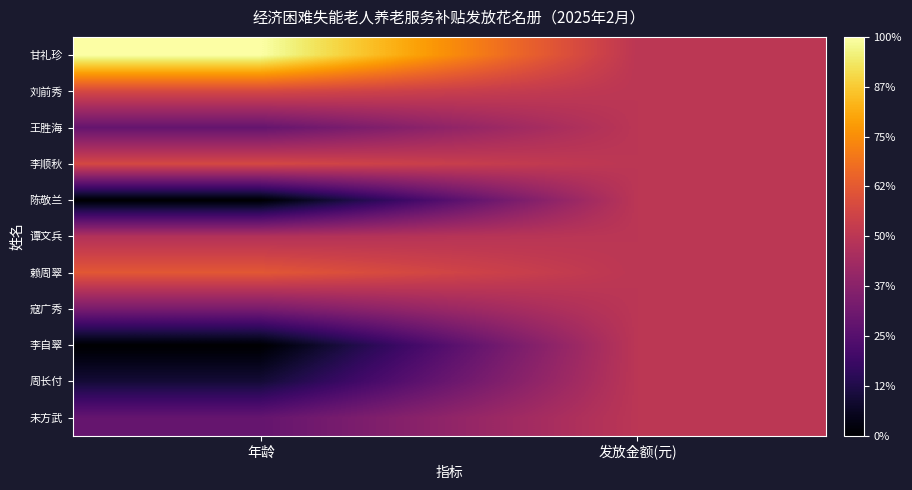

What is the spread (max minus min) of values at 年龄?

1.0